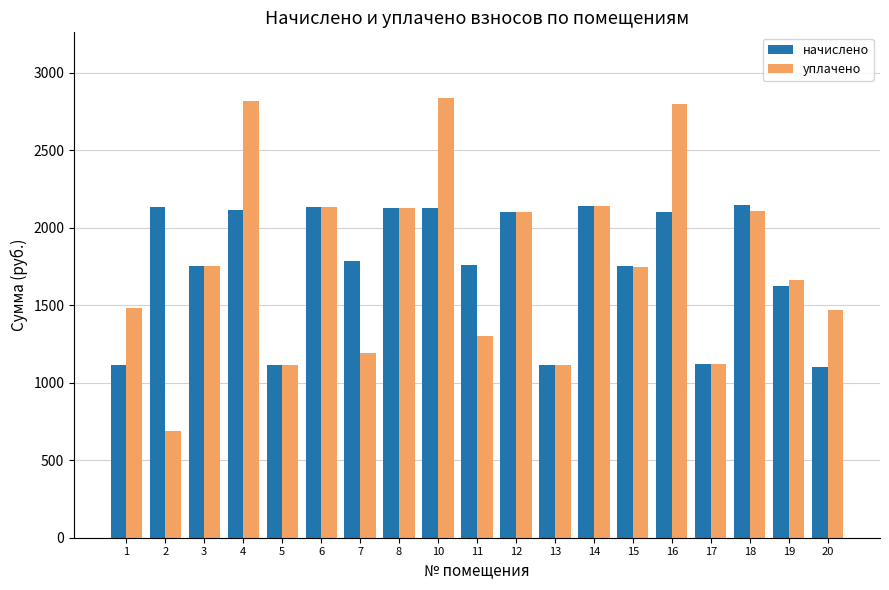

What is the average value of the начислено series?

1756.2